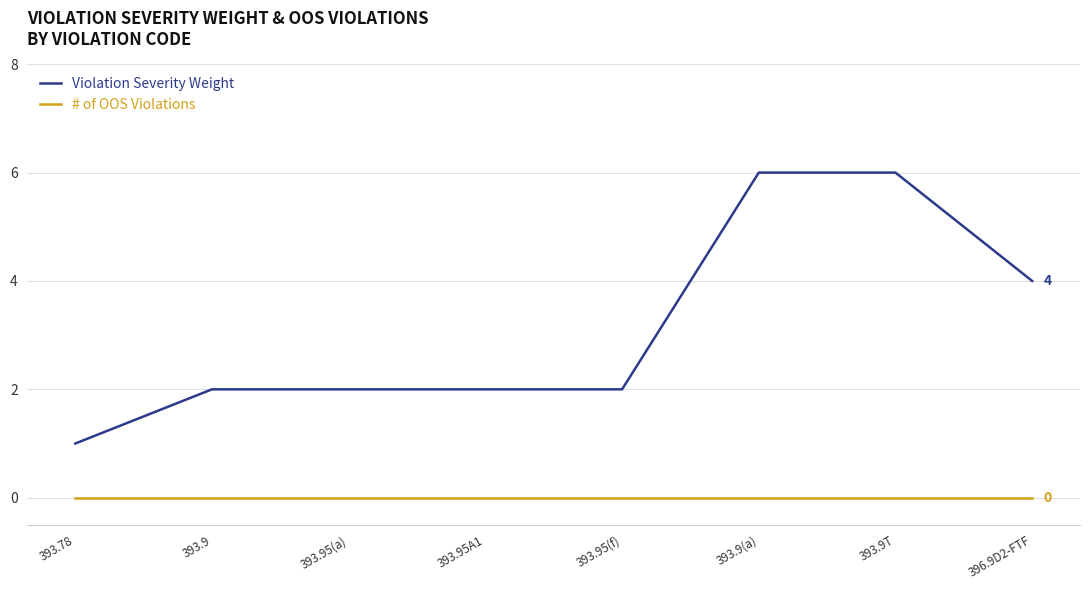

What is the maximum value shown in the chart?

6